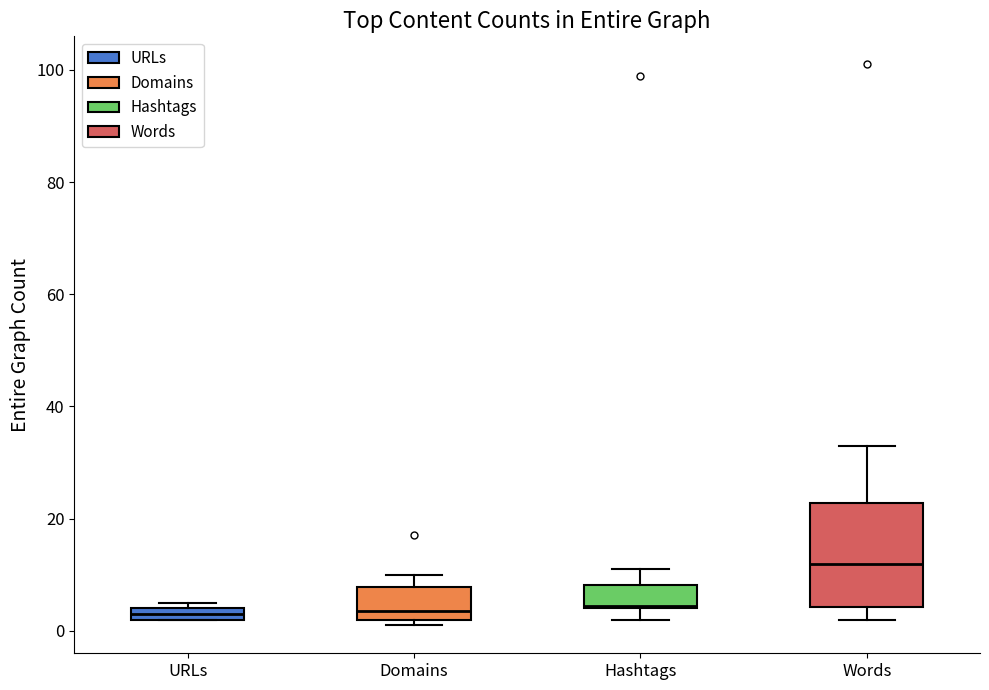

Which box is the tallest, from its lower edge to its upper edge?

Words